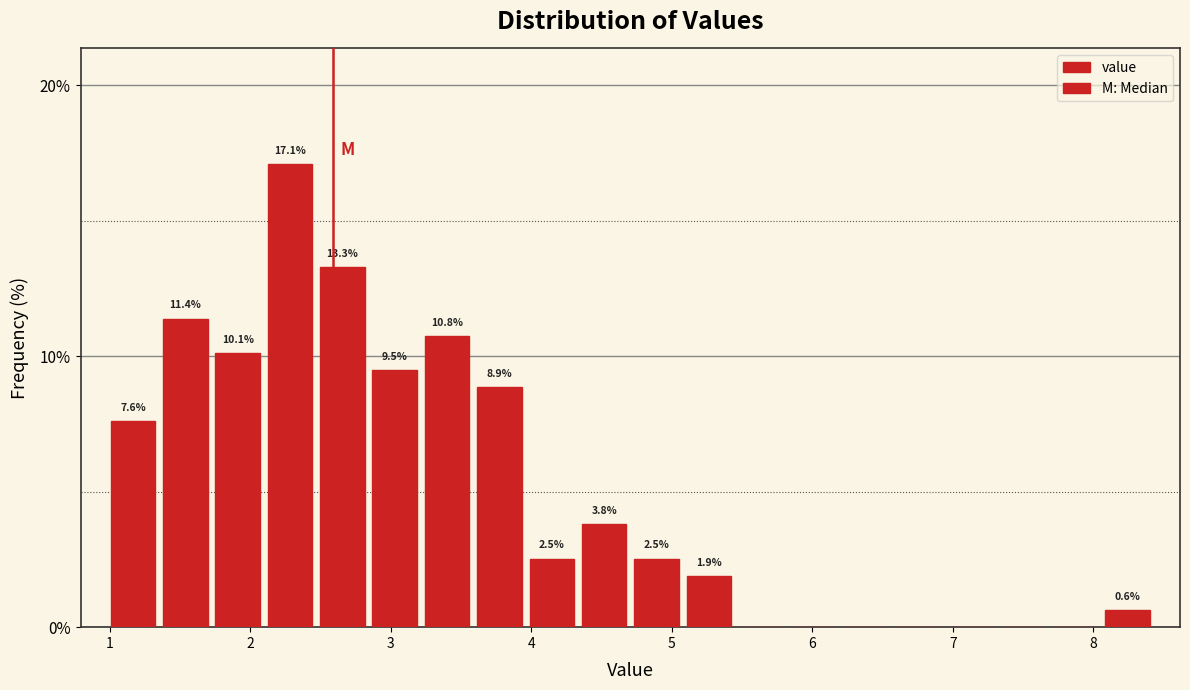

Around what value on the x-axis is the tallest bar? Give the approximate position of its centre, as read against the axis.

2.3